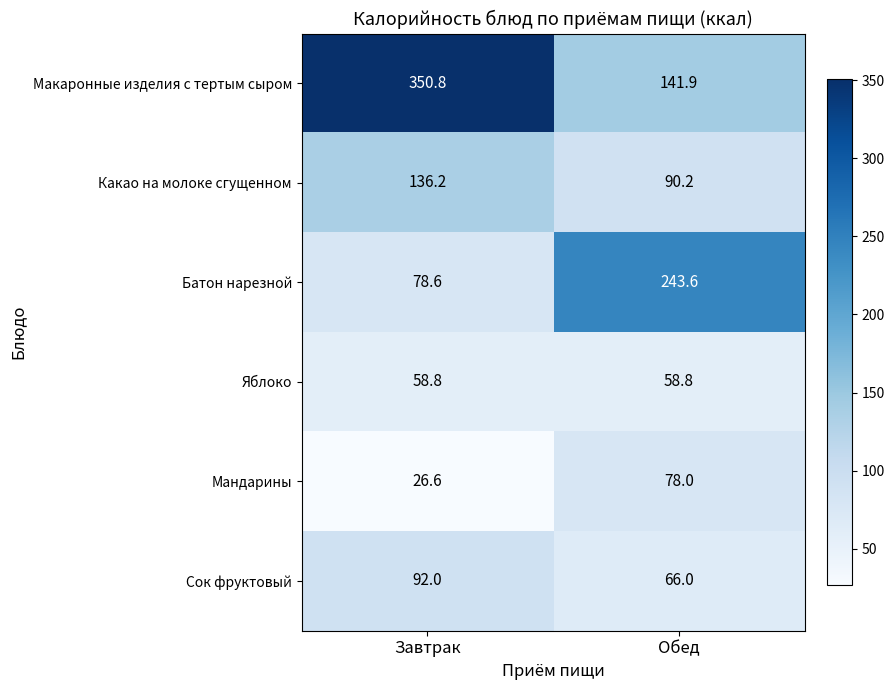

What is the spread (max minus min) of values at Завтрак?

324.2